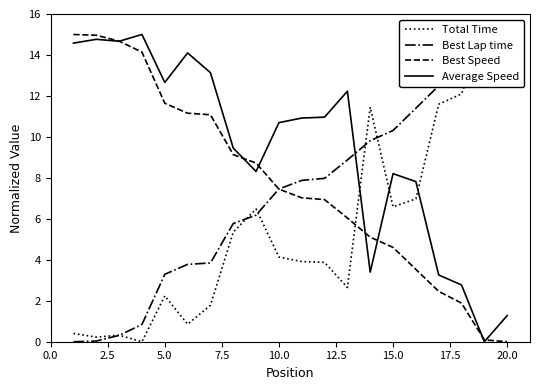

Reading left to right, extract all data points from this chart.

Total Time: 0.4	0.2	0.3	0.0	2.2	0.9	1.8	5.4	6.5	4.1	3.9	3.9	2.6	11.5	6.6	7.0	11.6	12.1	15.0	13.7
Best Lap time: 0.0	0.0	0.3	0.8	3.3	3.8	3.8	5.8	6.2	7.5	7.9	8.0	8.9	9.8	10.3	11.4	12.5	13.1	14.9	15.0
Best Speed: 15.0	15.0	14.7	14.1	11.6	11.2	11.1	9.1	8.7	7.5	7.0	6.9	6.0	5.1	4.6	3.5	2.5	1.9	0.1	0.0
Average Speed: 14.6	14.8	14.7	15.0	12.7	14.1	13.1	9.5	8.3	10.7	10.9	11.0	12.2	3.4	8.2	7.8	3.3	2.8	0.0	1.3